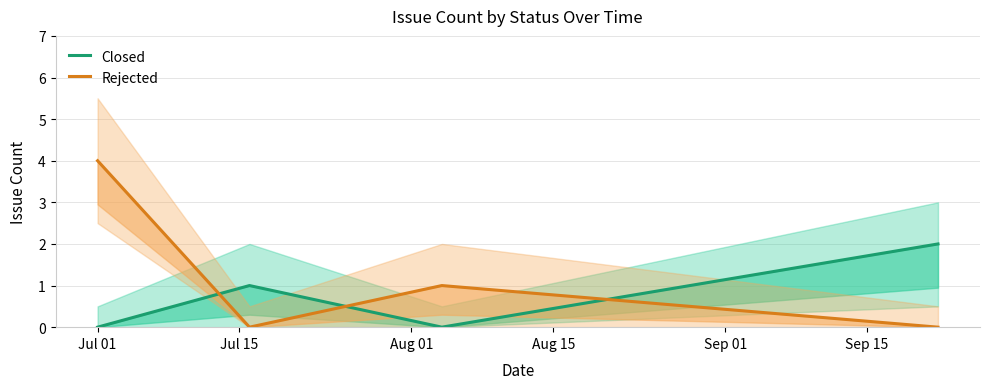

At which category does Rejected reach its first local peak?

Aug 01